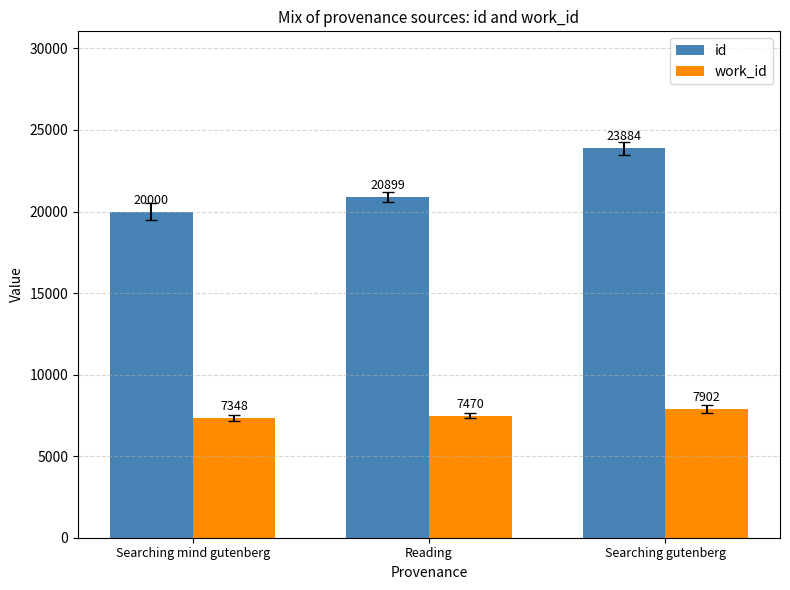

The value of work_id at Searching gutenberg is 7902. True or false?

True